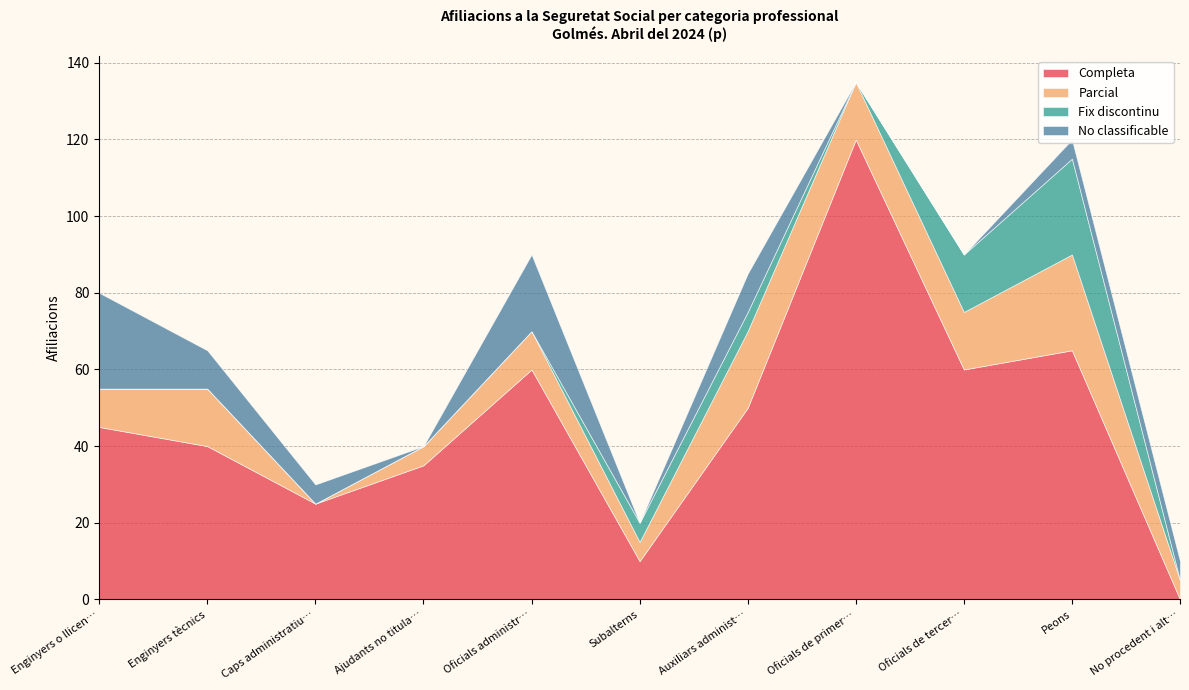

Where is Completa nearest to the value 60?

Oficials administratius